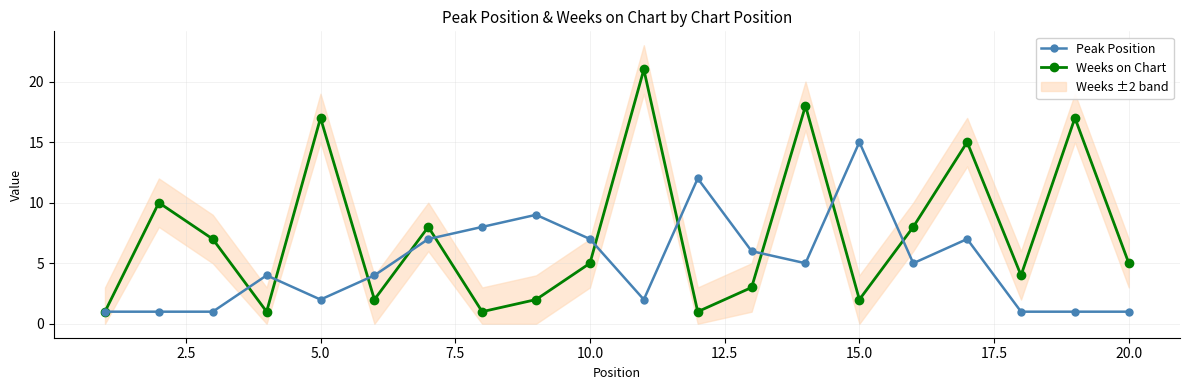

How many interior local peaks does the Weeks on Chart series have?

7